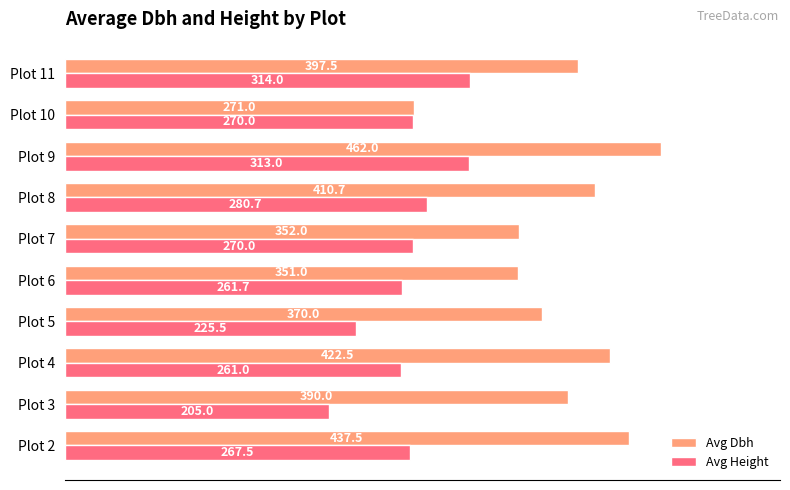

At how many categories does at least one series exceed 299?

9